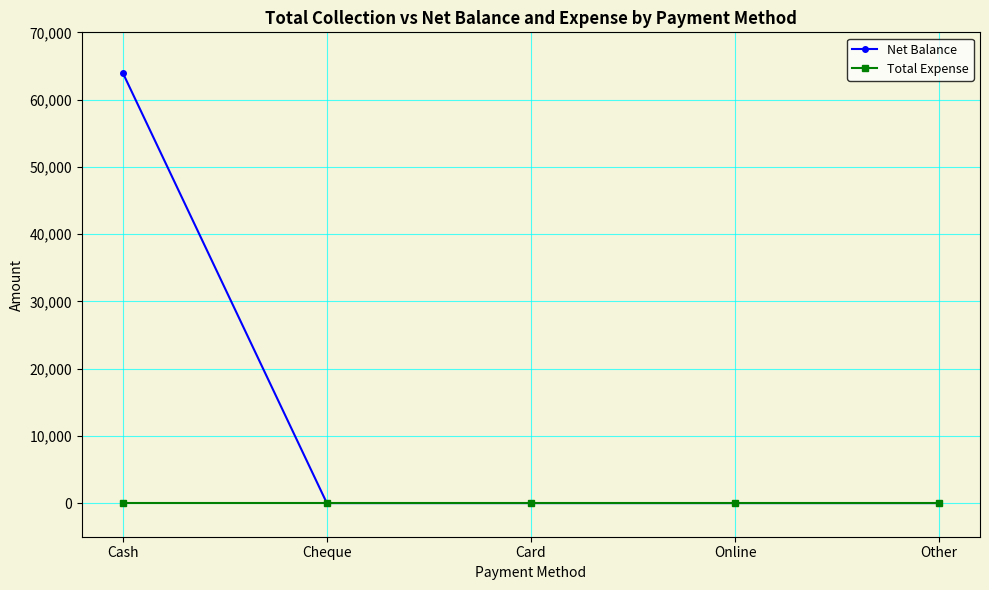

What is the difference between the maximum and minimum values in the Net Balance series?

64000